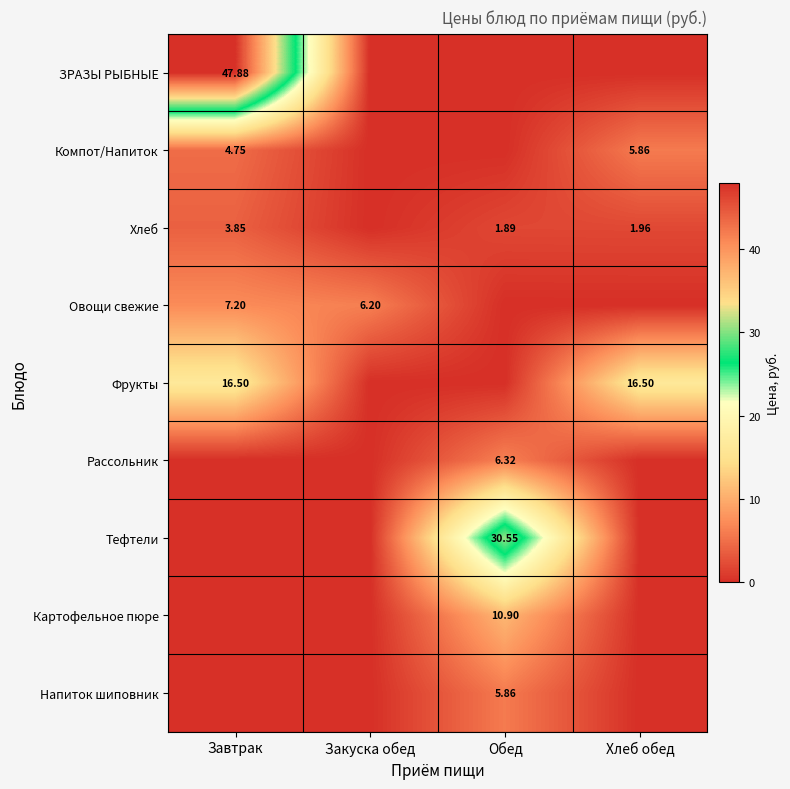

What is the spread (max minus min) of values at Обед?

30.6